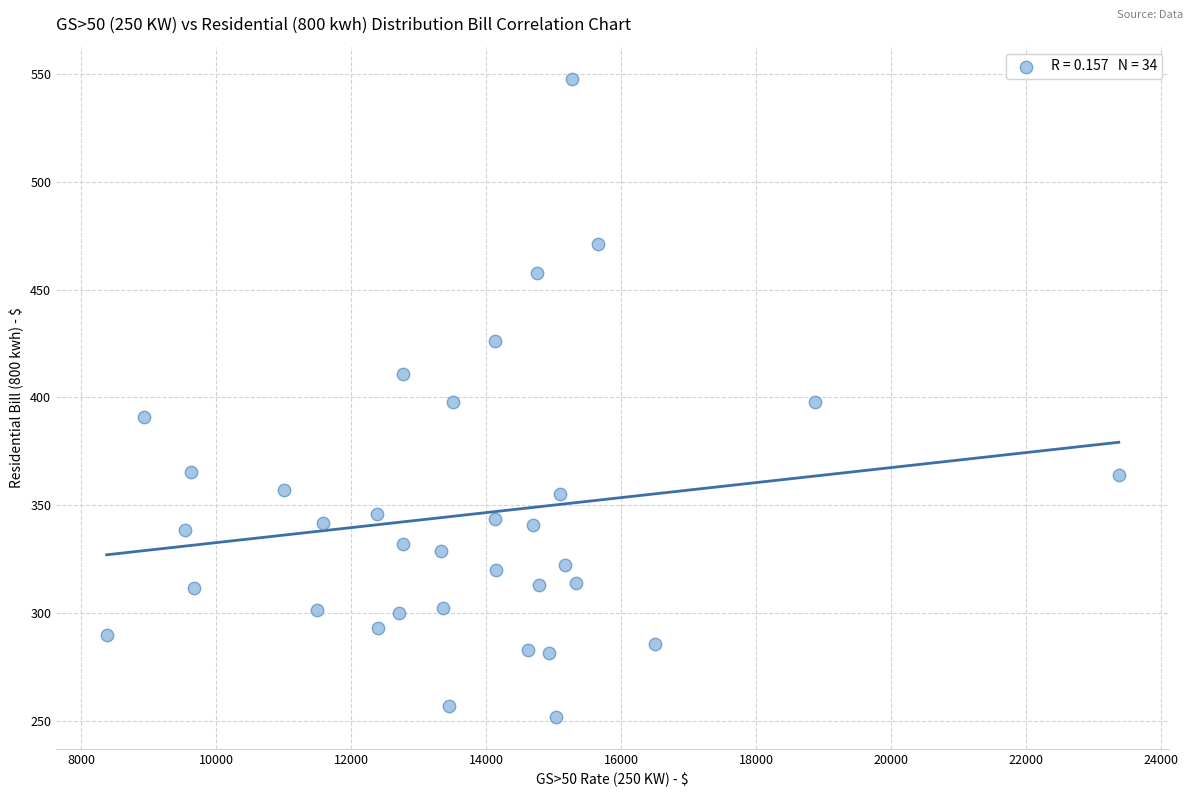

What is the range of Y values (max minus min)?

296.4